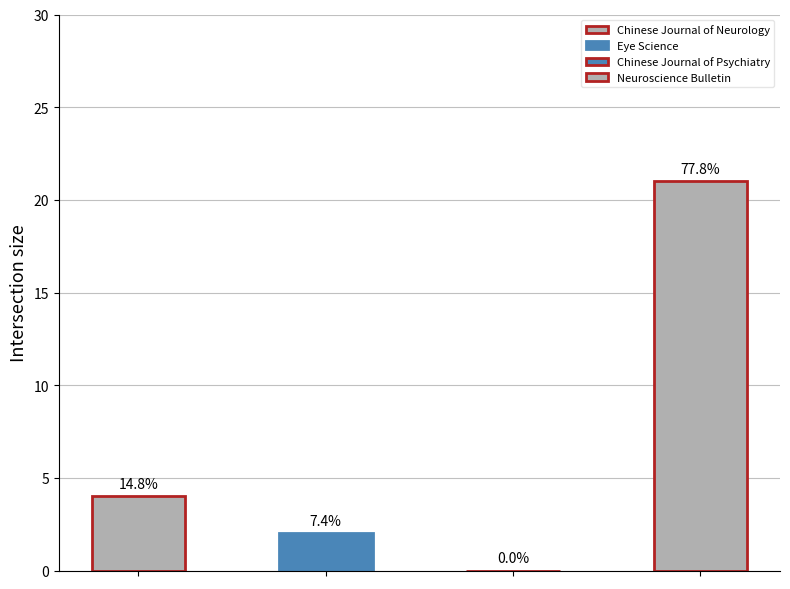

Reading left to right, what are all the values shown in this chart?

4	2	0	21